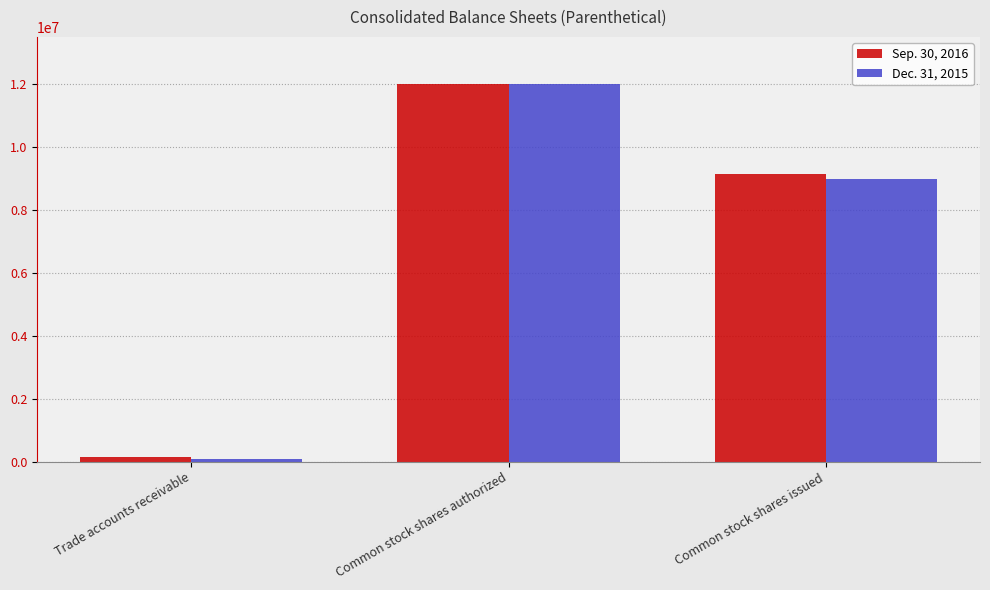

What is the value of the Sep. 30, 2016 bar at the 2nd from the left?

12000000